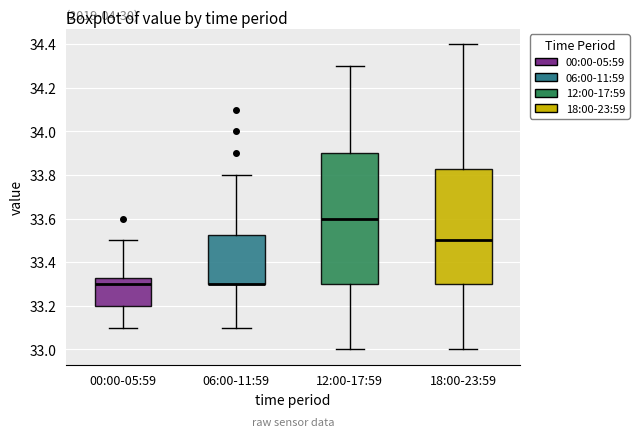

Reading left to right, read every box against the y-axis: the position of its median line, the range the box covers, and the ends of its whiskers. The values are not printed on the chart, so give them approximately, as read against the axis.

00:00-05:59: median 33.30, box 33.20 to 33.32, whiskers 33.10 to 33.50
06:00-11:59: median 33.30 (drawn on the box's lower edge), box 33.30 to 33.52, whiskers 33.10 to 33.80
12:00-17:59: median 33.60, box 33.30 to 33.90, whiskers 33.00 to 34.30
18:00-23:59: median 33.50, box 33.30 to 33.82, whiskers 33.00 to 34.40